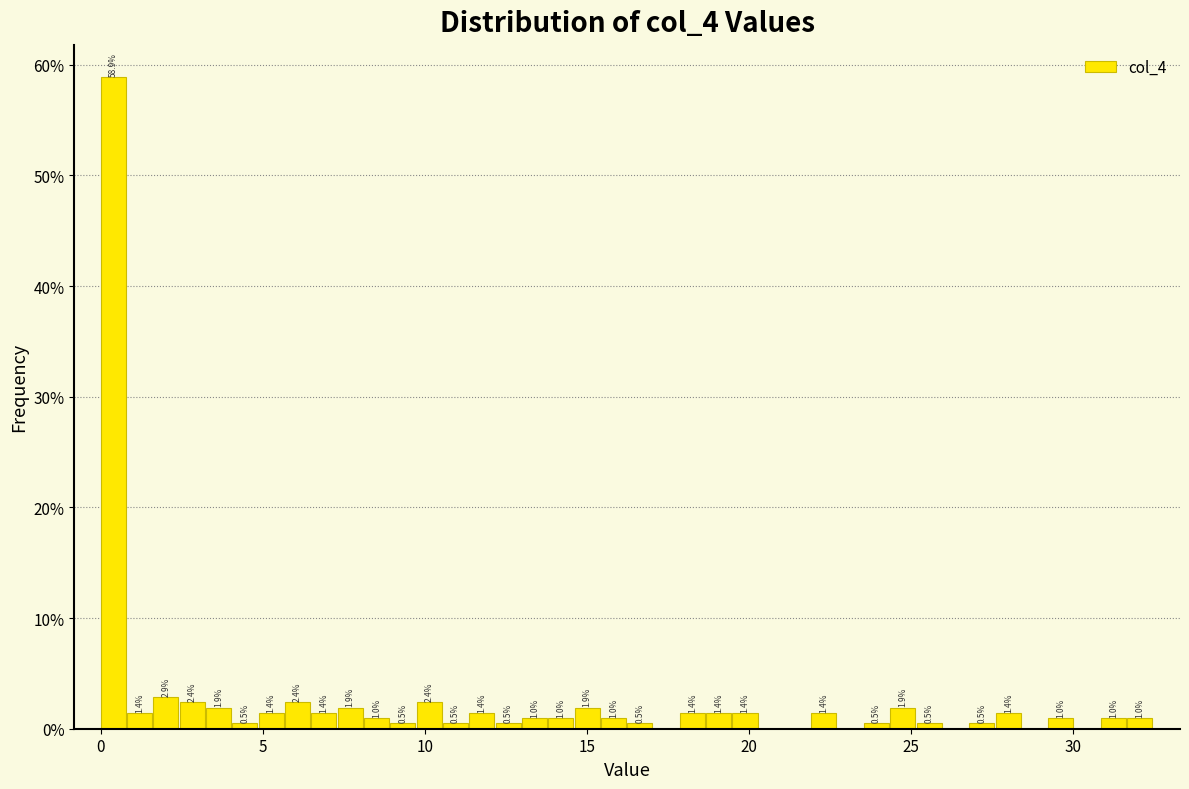

Read against the x-axis, roughly where is the centre of the tallest bar?

0.5